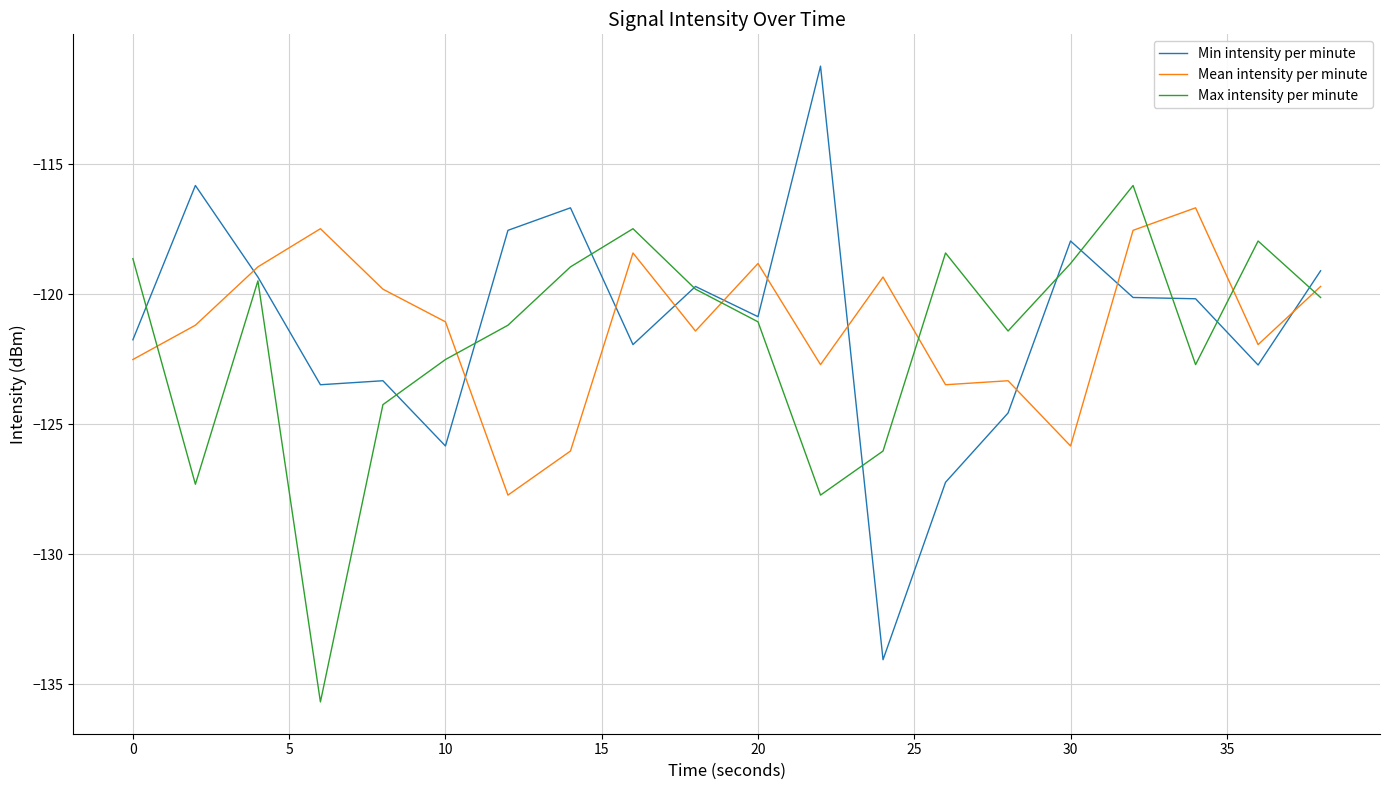

What is the lowest value of the Min intensity per minute series?

-134.1